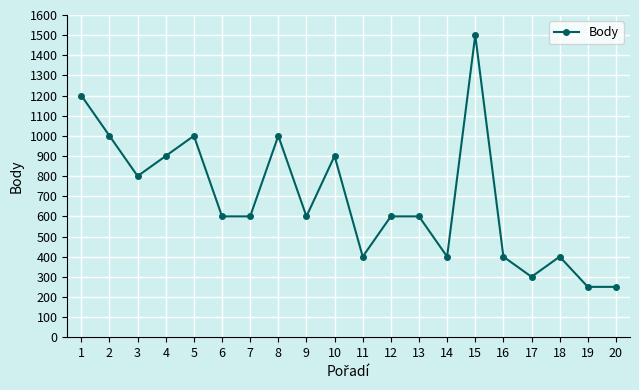

What is the sum of all values?

13700